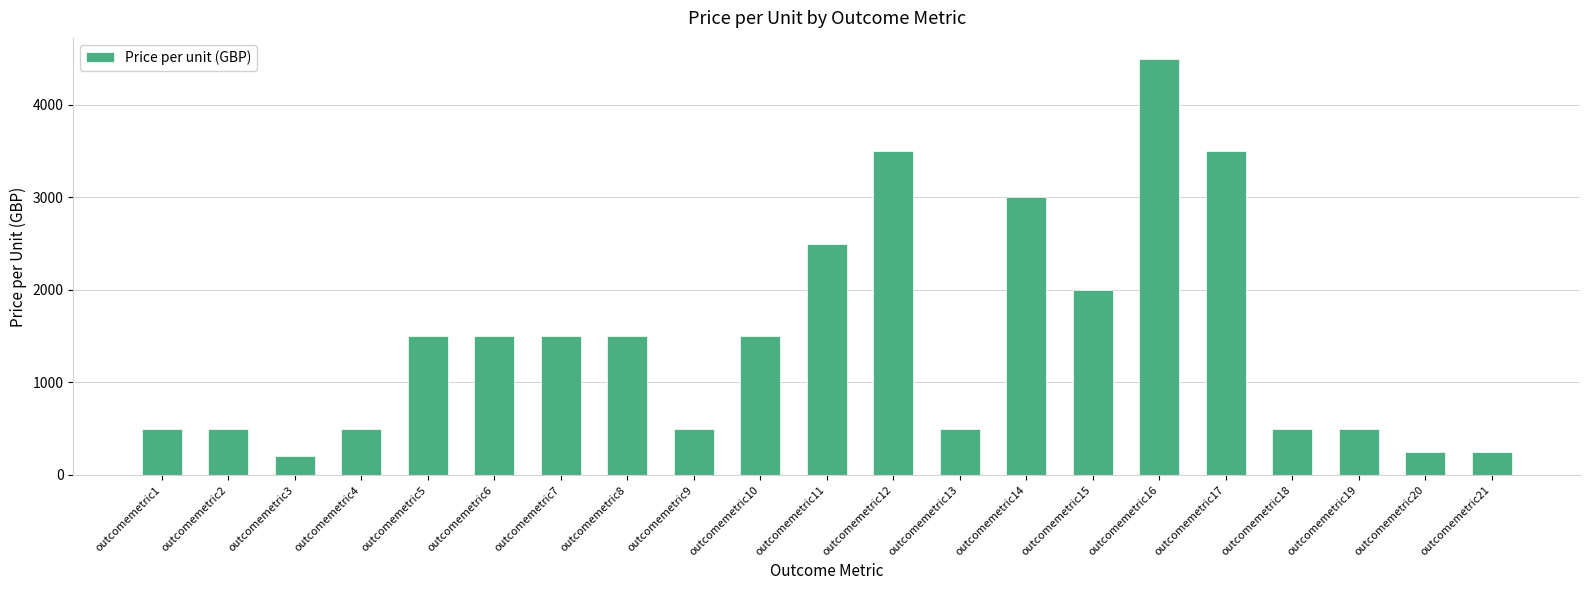

Does the chart contain any negative values?

No